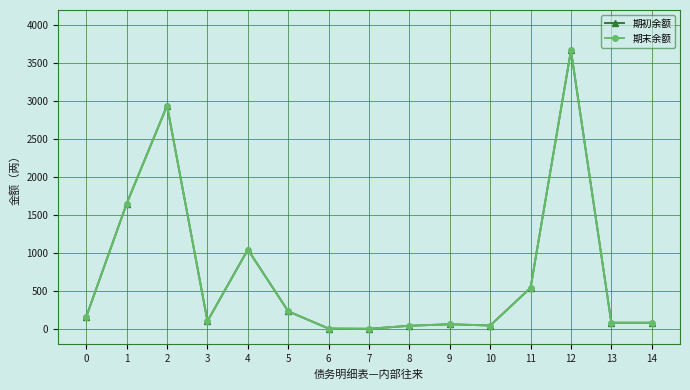

Reading right to left, list all the values displayed in this chart.

期初余额: 14=80.0	13=80.0	12=3667.0	11=540.0	10=43.1	9=60.0	8=40.0	7=0.1	6=3.0	5=230.2	4=1044.0	3=100.6	2=2940.0	1=1650.0	0=160.0
期末余额: 14=80.0	13=80.0	12=3667.0	11=540.0	10=43.1	9=60.0	8=40.0	7=0.1	6=3.0	5=230.2	4=1044.0	3=100.6	2=2940.0	1=1650.0	0=160.0